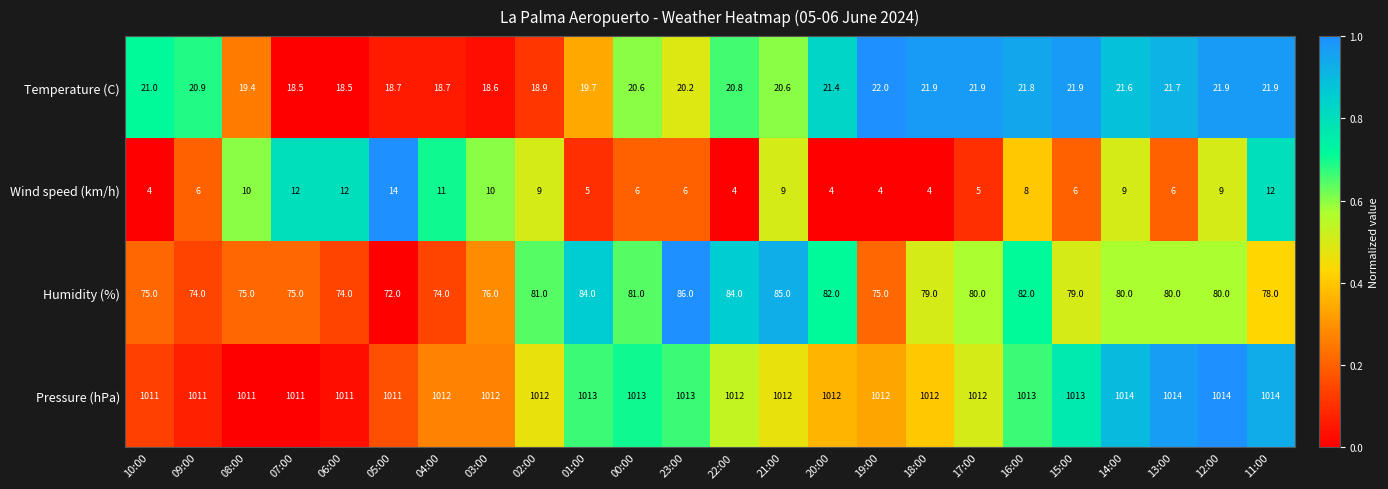

What is the minimum value shown in the chart?

4.0